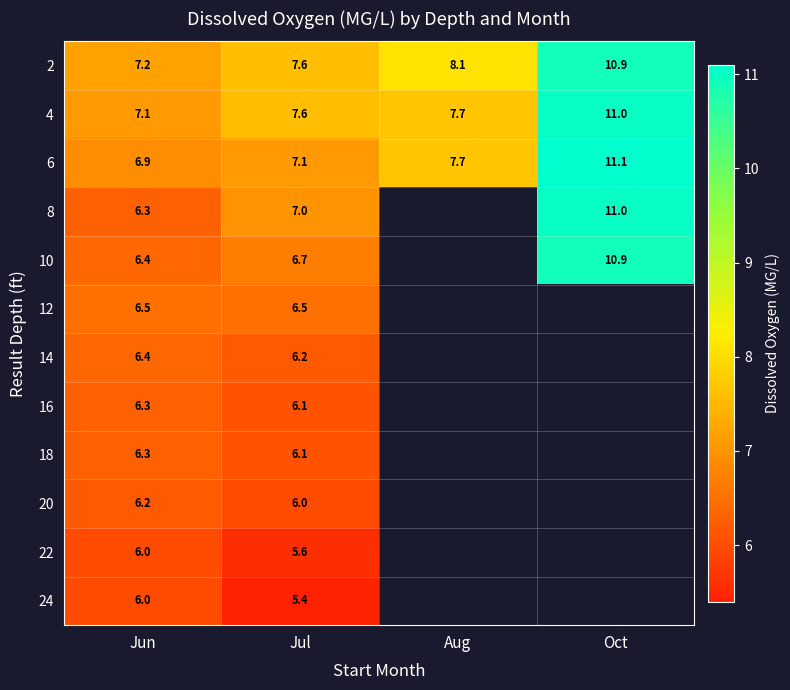

List the labels in order of 6 value, smallest first.

Jun, Jul, Aug, Oct